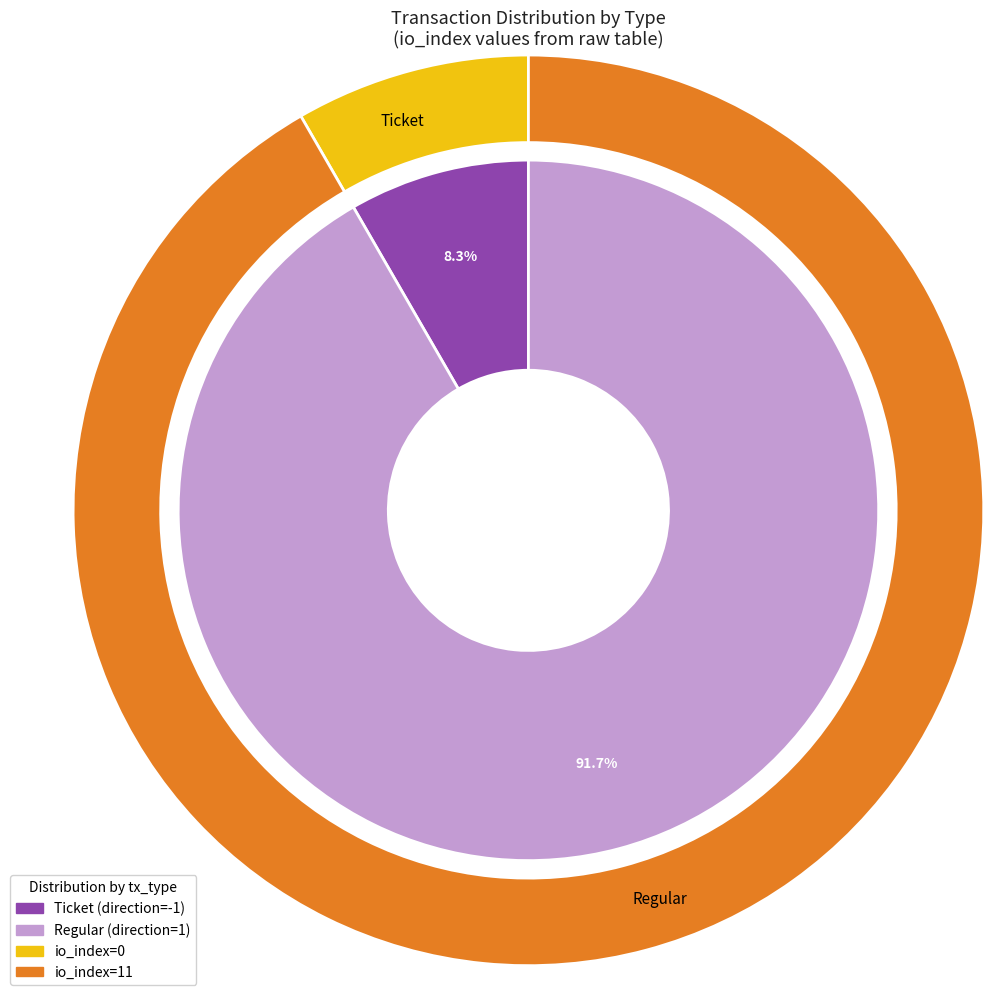

Which has a higher value, Regular or Ticket?

Regular